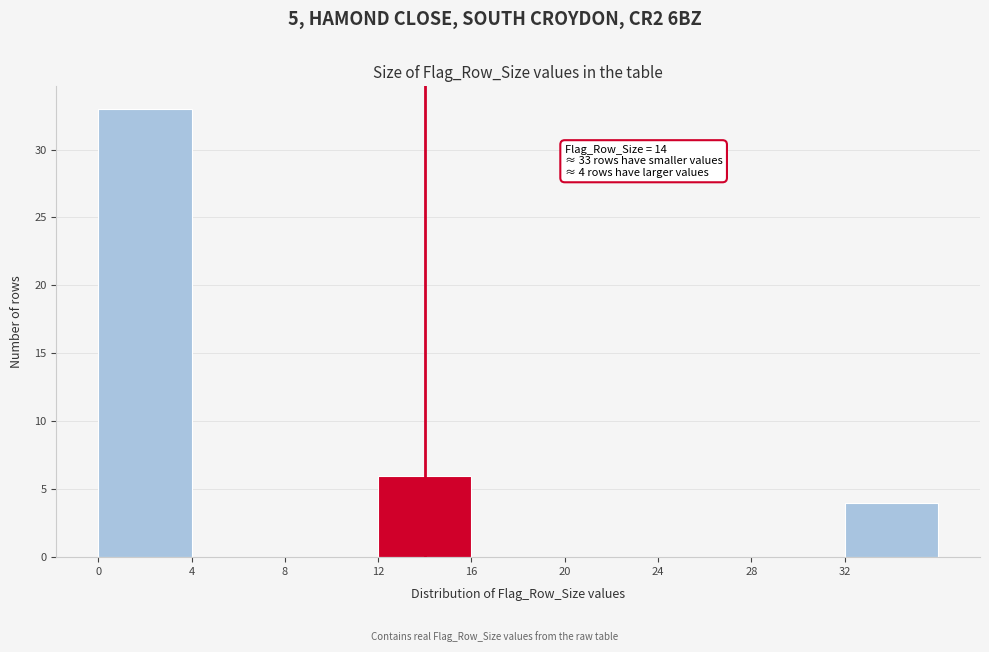

Which range on the x-axis has the tallest bar?

0 to 4